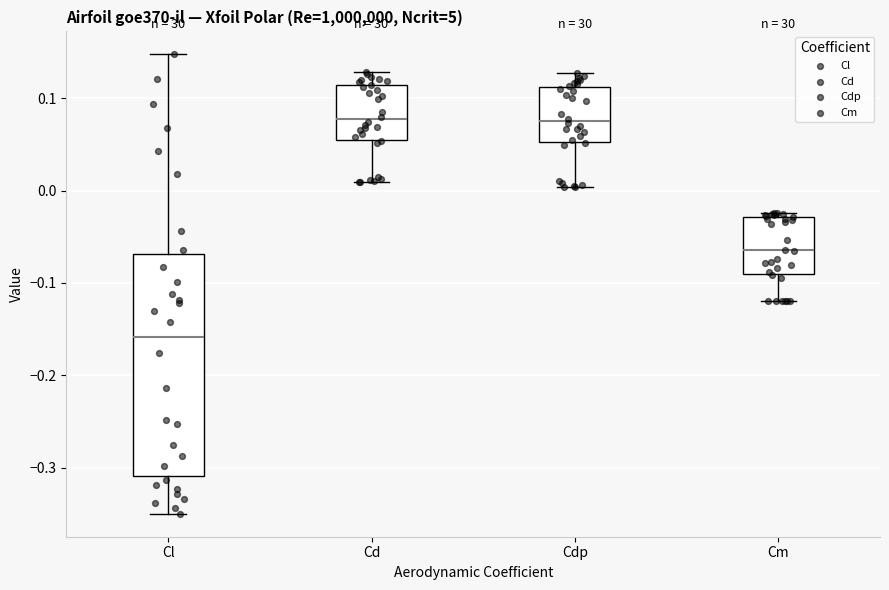

Reading left to right, read every box against the y-axis: the position of its median line, the range the box covers, and the ends of its whiskers. The values are not printed on the chart, so give them approximately, as read against the axis.

Cl: median -0.16, box -0.31 to -0.07, whiskers -0.35 to 0.15
Cd: median 0.08, box 0.05 to 0.11, whiskers 0.01 to 0.13
Cdp: median 0.08, box 0.05 to 0.11, whiskers 0.00 to 0.13
Cm: median -0.06, box -0.09 to -0.03, whiskers -0.12 to -0.02